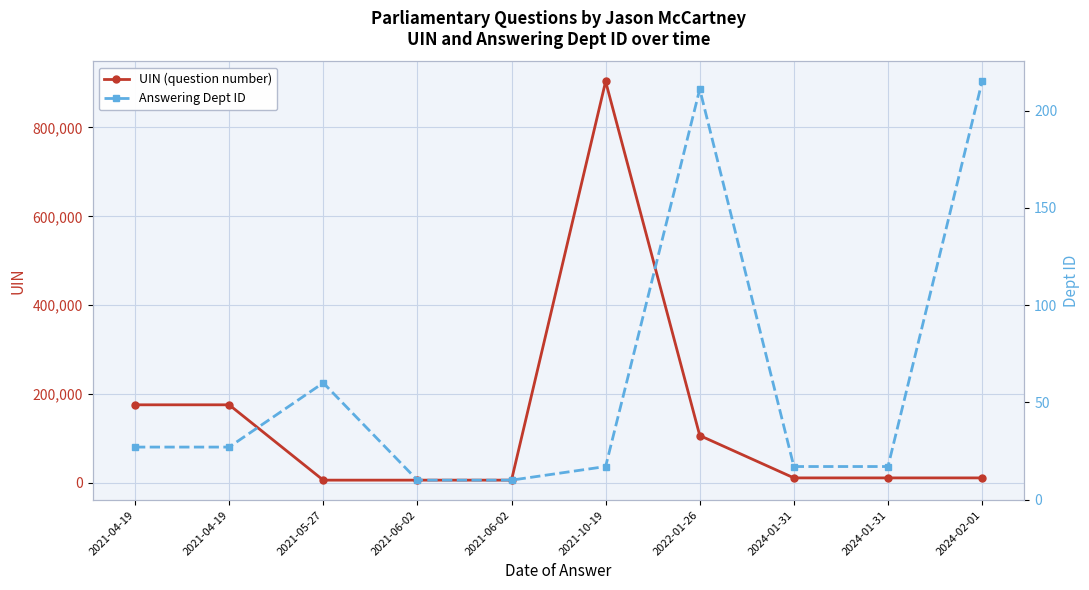

What is the average value of the UIN (question number) series?

141464